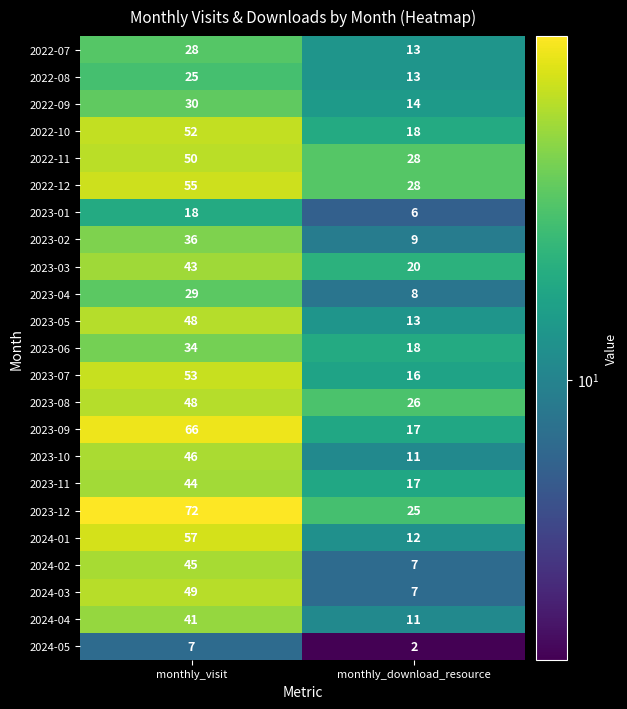

What is the sum of the 2023-04 values at monthly_visit and monthly_download_resource?

37